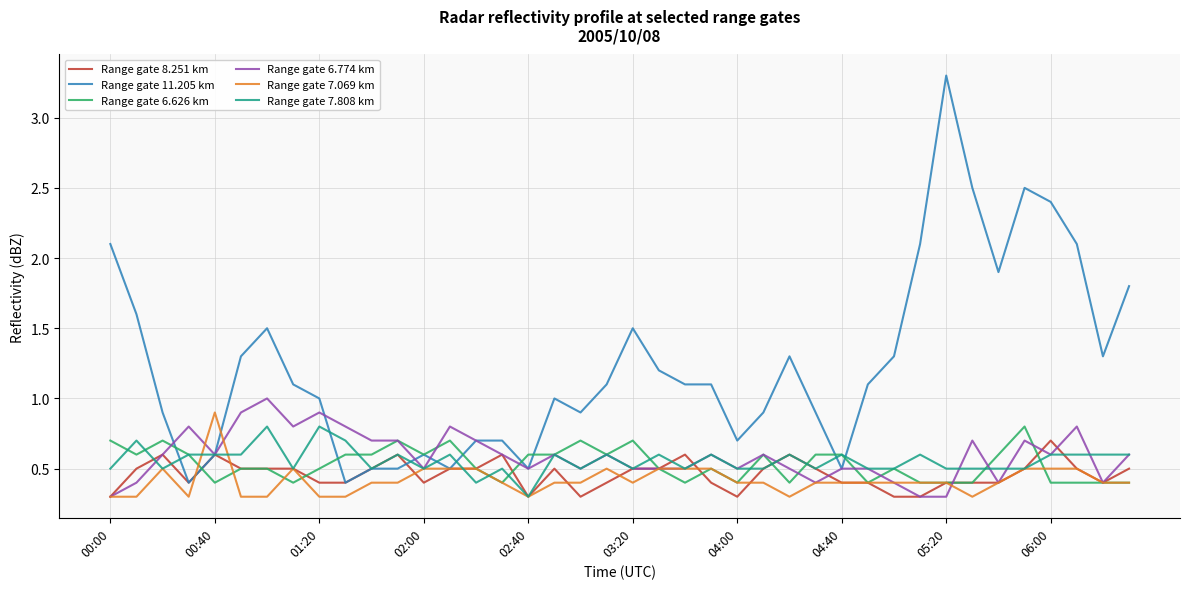

Which series has the largest range (max minus min)?

Range gate 11.205 km